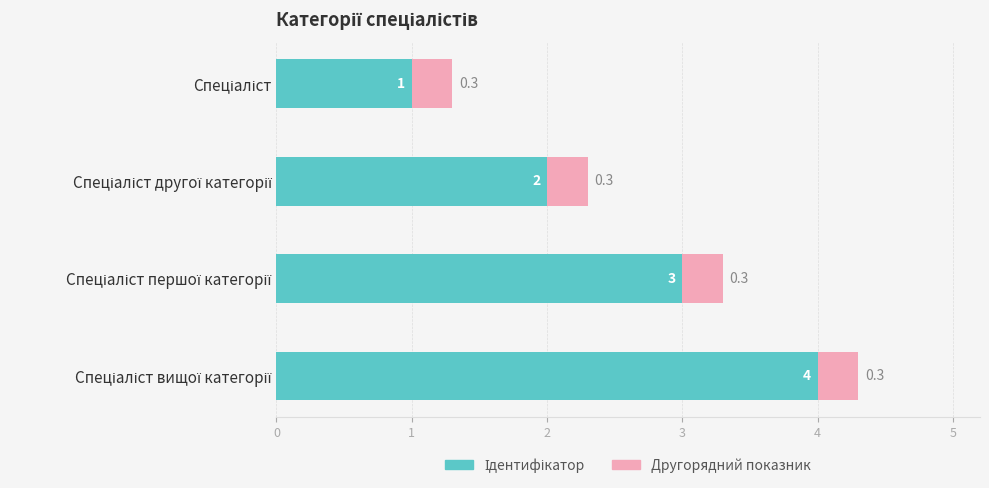

Count the number of data series in this chart.

2